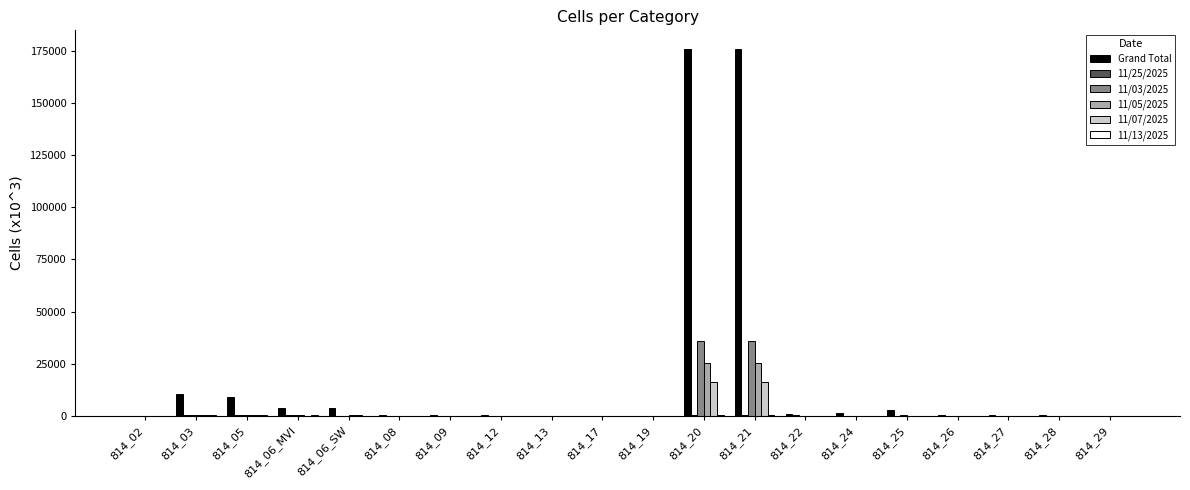

True or false: 11/07/2025 has a value of 25793 at 814_21.

False